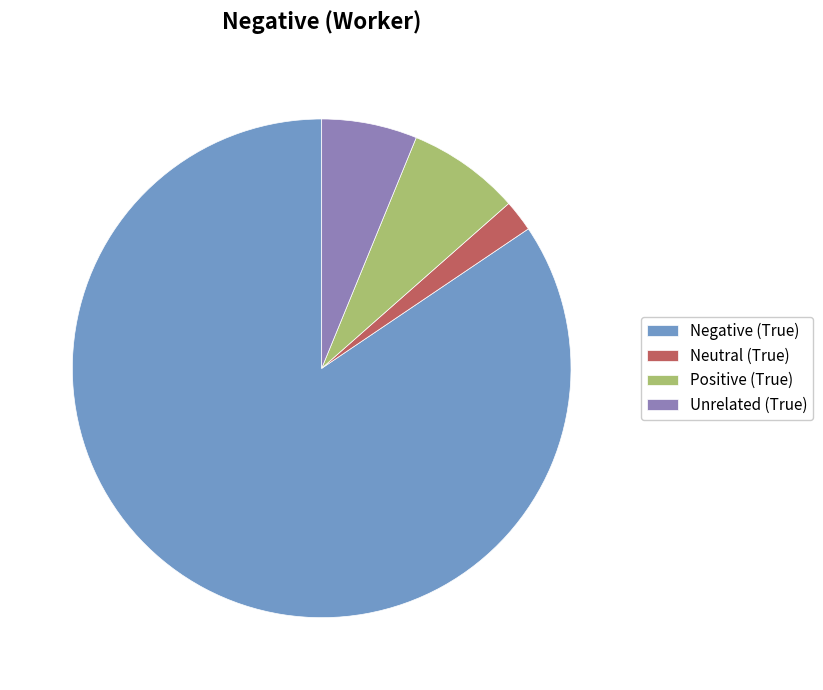

Count the number of slices in the pie.

4